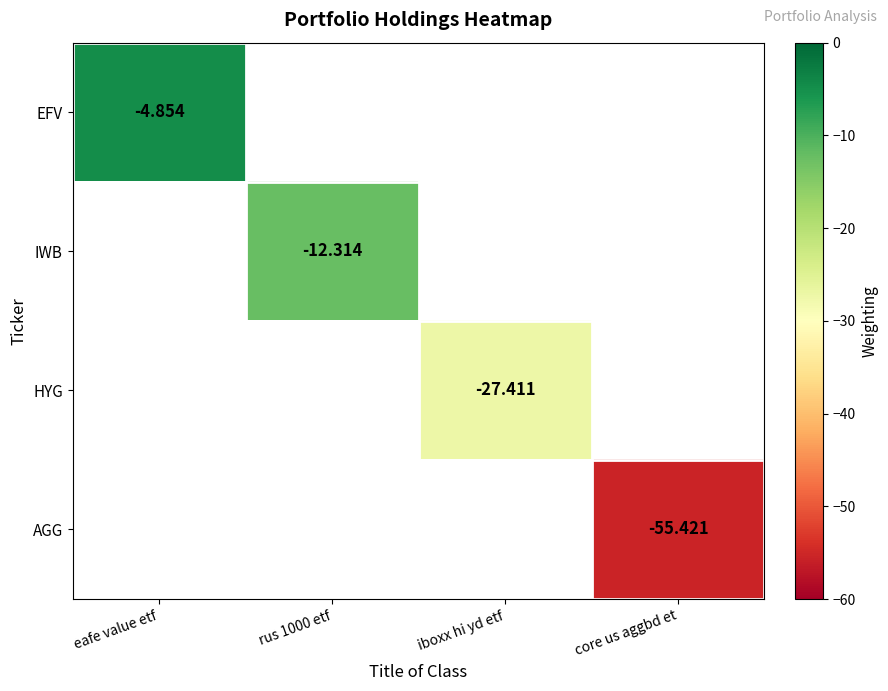

The value of HYG at iboxx hi yd etf is -27.4. True or false?

True